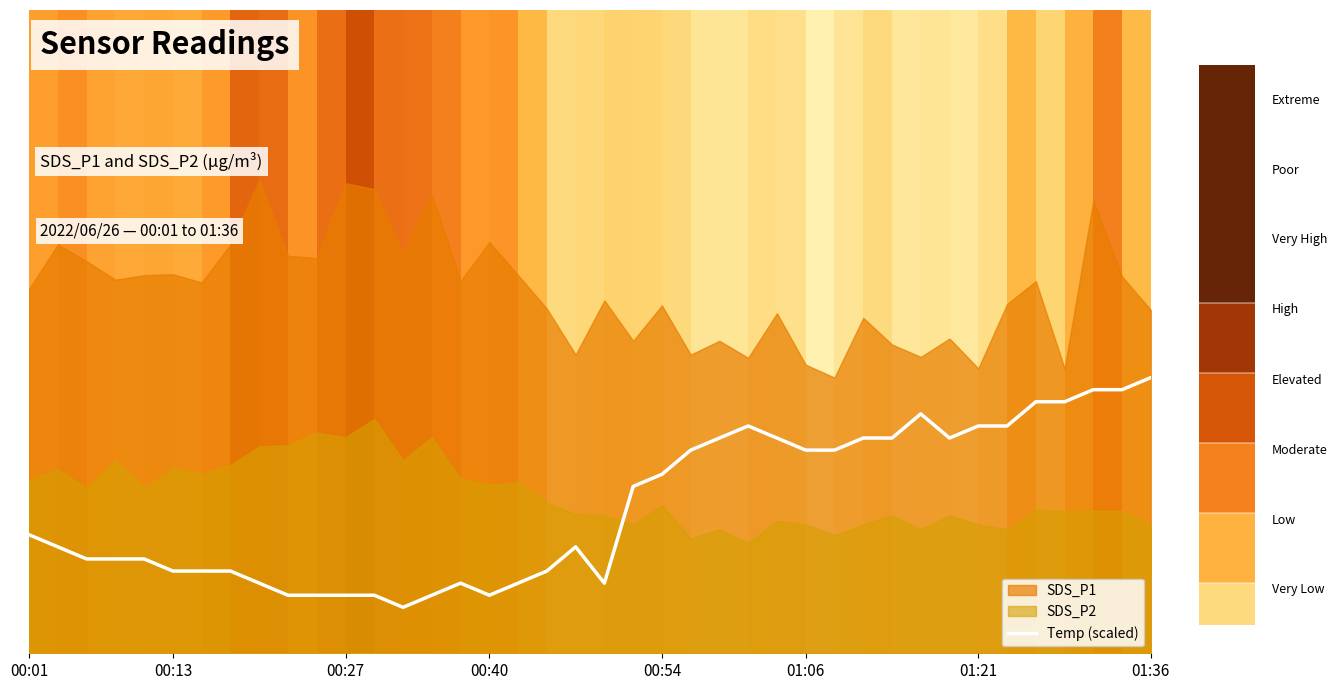

What is the minimum value shown in the chart?

1.0